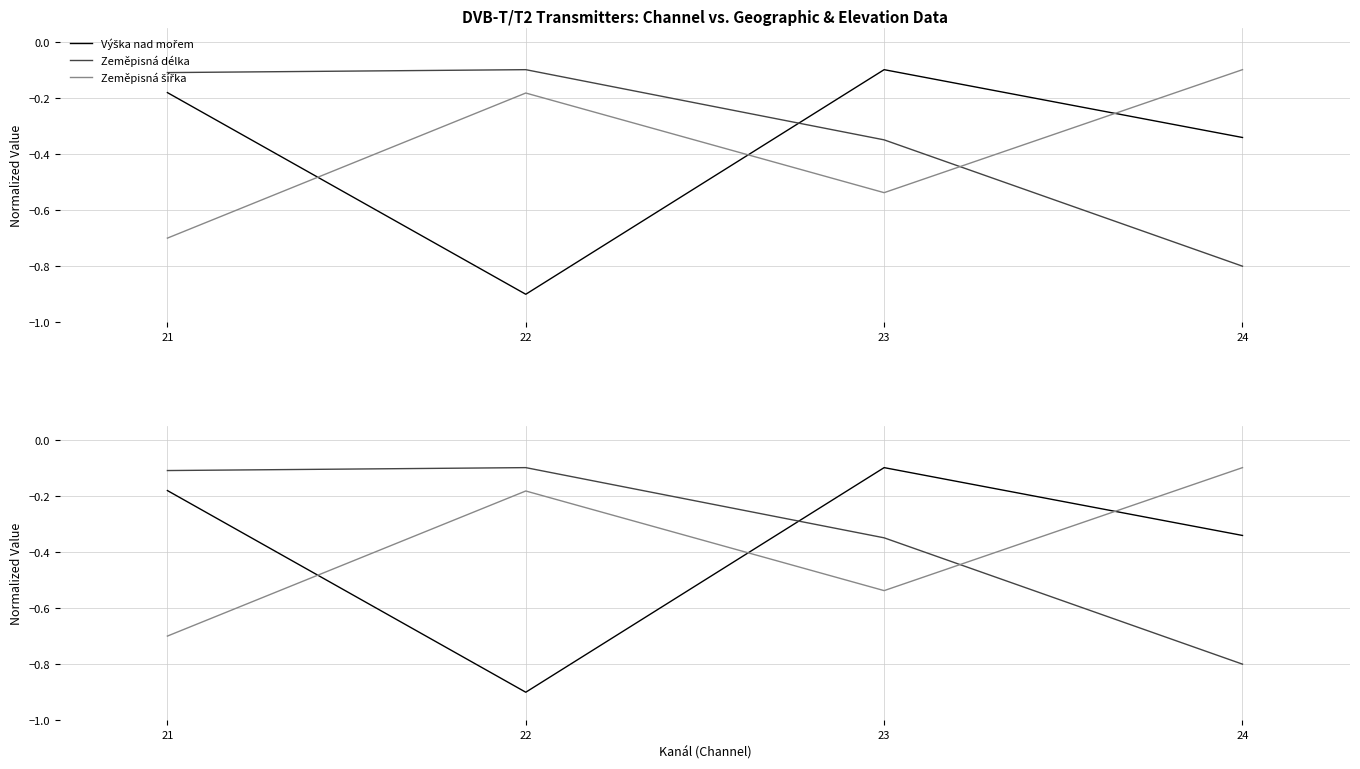

At 21, list the series in order from largest to smallest.

Zeměpisná délka, Výška nad mořem, Zeměpisná šířka